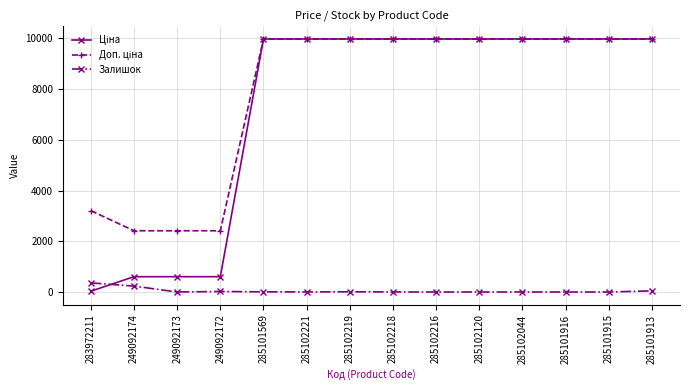

What is the total value across all series at 285101916?

19950.0